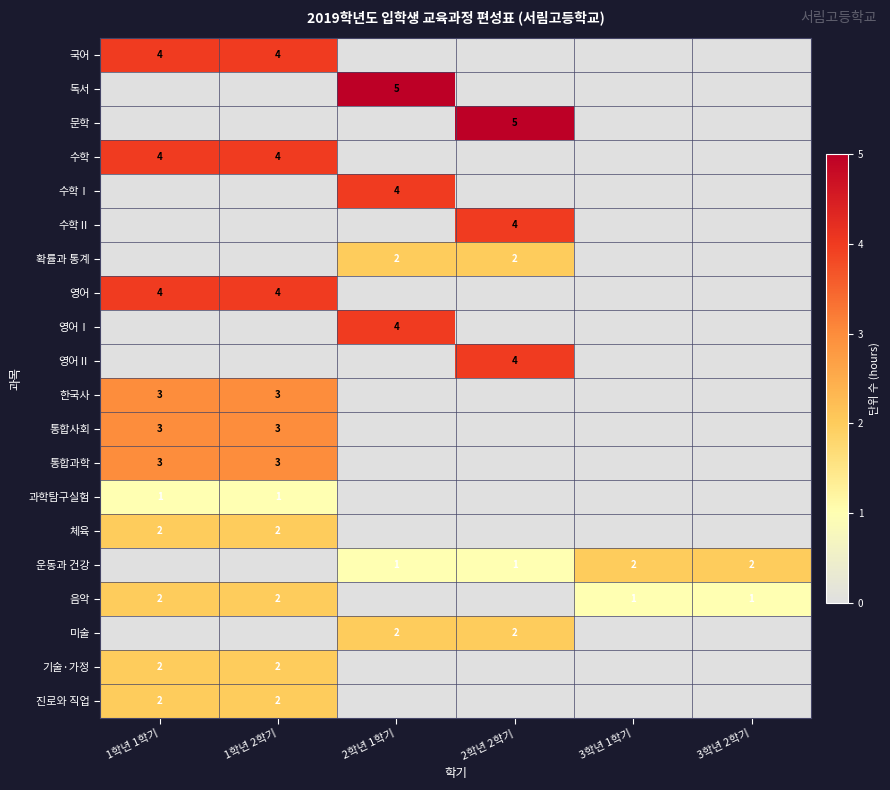

Is it true that 기술·가정 equals 2 at 1학년 2학기?

True